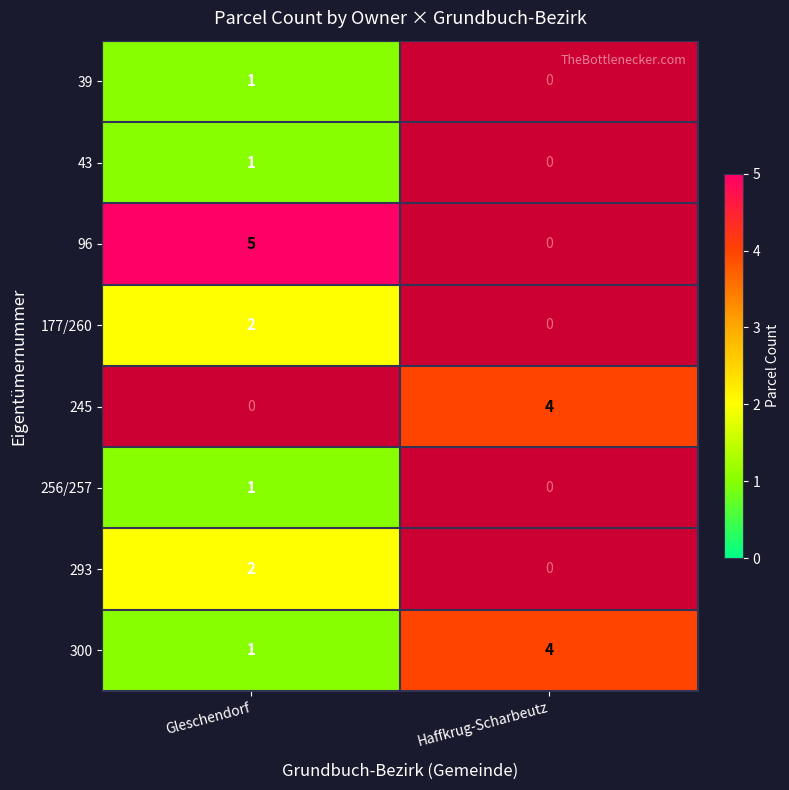

True or false: 245 has a value of 4 at Haffkrug-Scharbeutz.

True